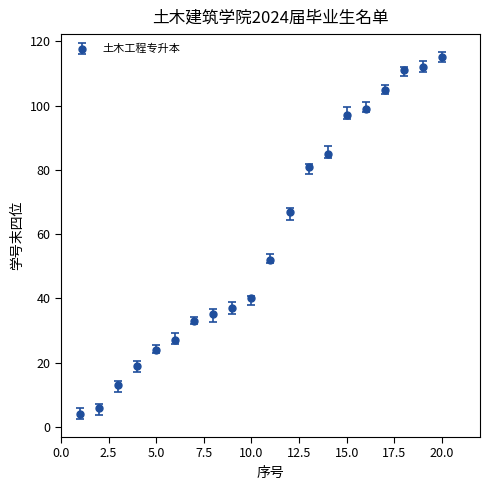

What is the greatest value displayed?

115